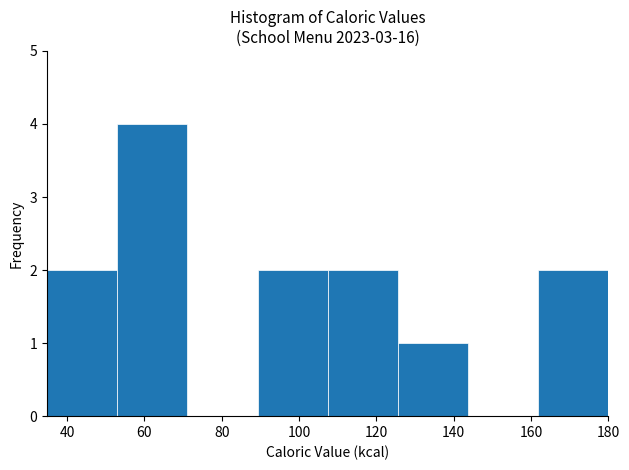

Which range on the x-axis has the tallest bar?

52 to 72